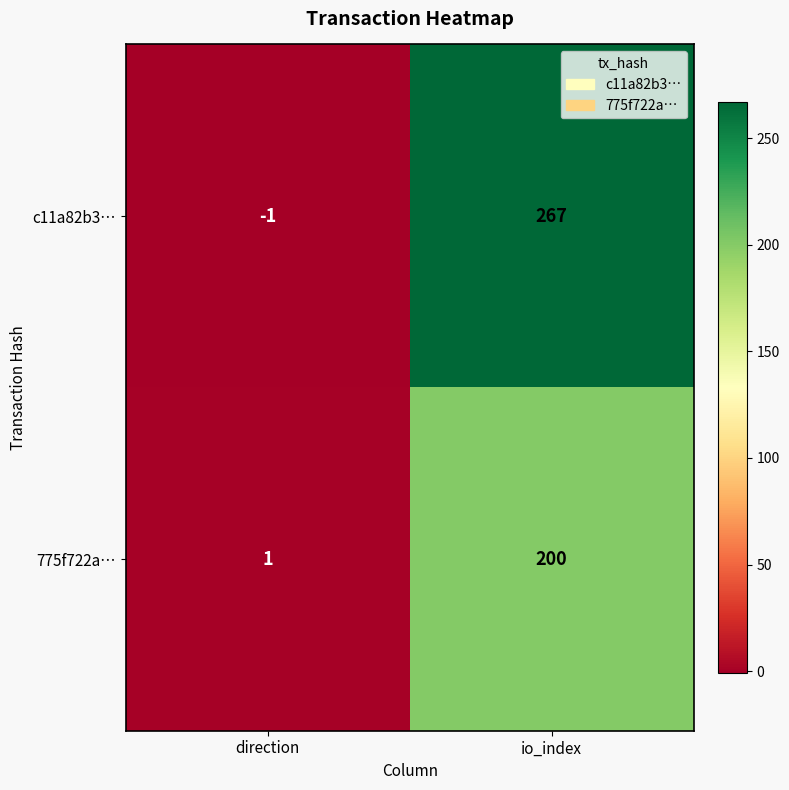

True or false: c11a82b3… has a value of 0 at direction.

False